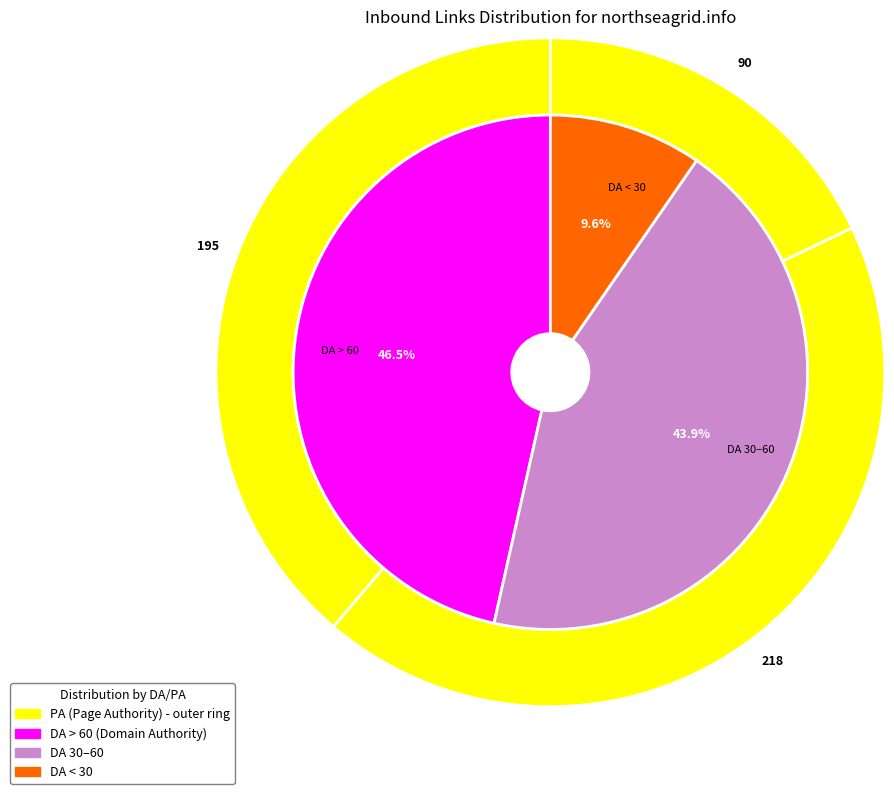

How much of the chart is everything except m.kjunnerstall.com?

100.0%